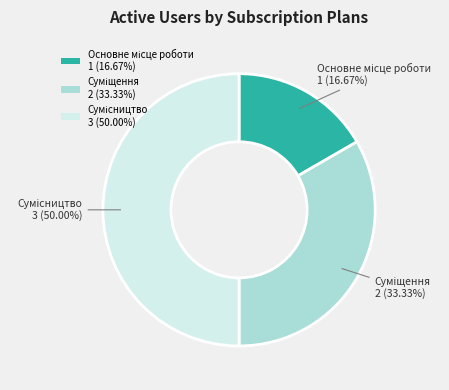

How many slices are in this pie chart?

3